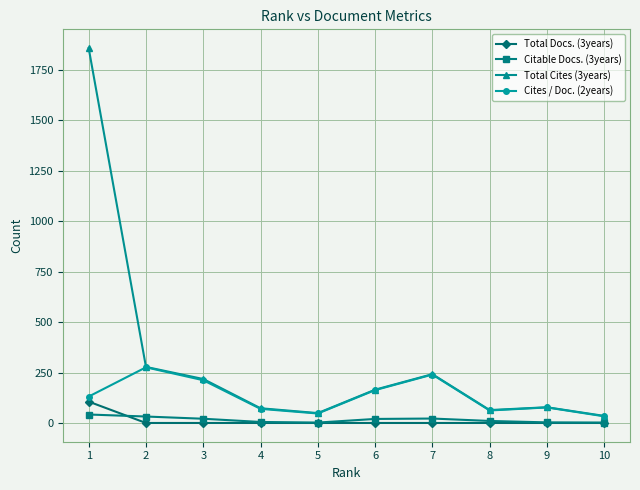

Does the chart have visible grid lines?

Yes